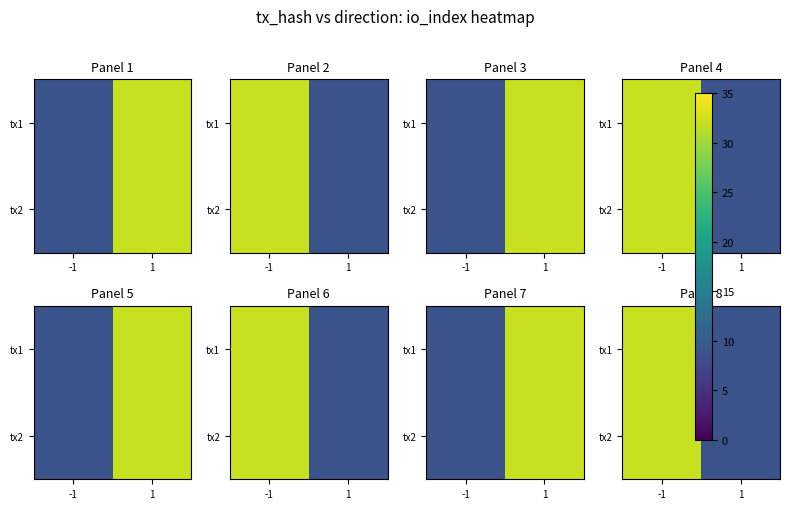

List the labels in order of tx1 value, smallest first.

1, -1